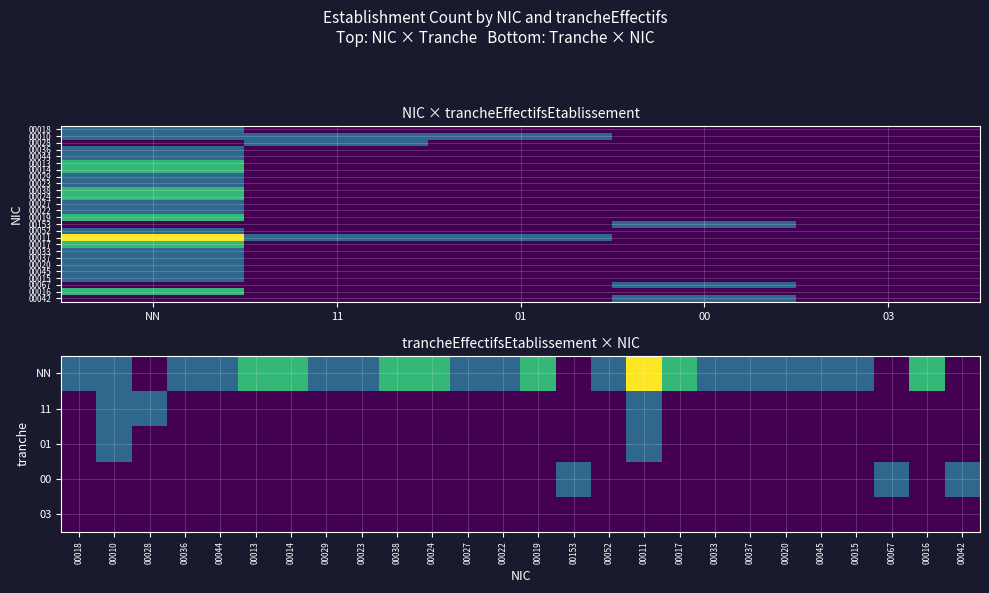

How many categories are shown in the chart?

5